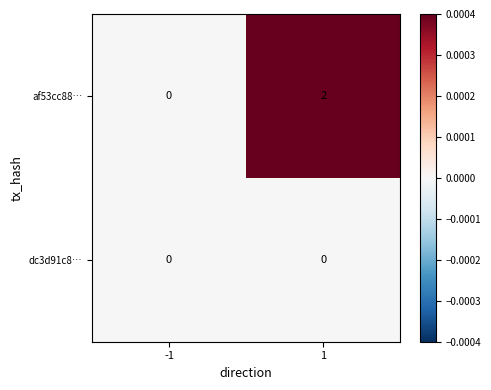

Rank the series by their maximum value, from highest to lowest.

af53cc88…, dc3d91c8…